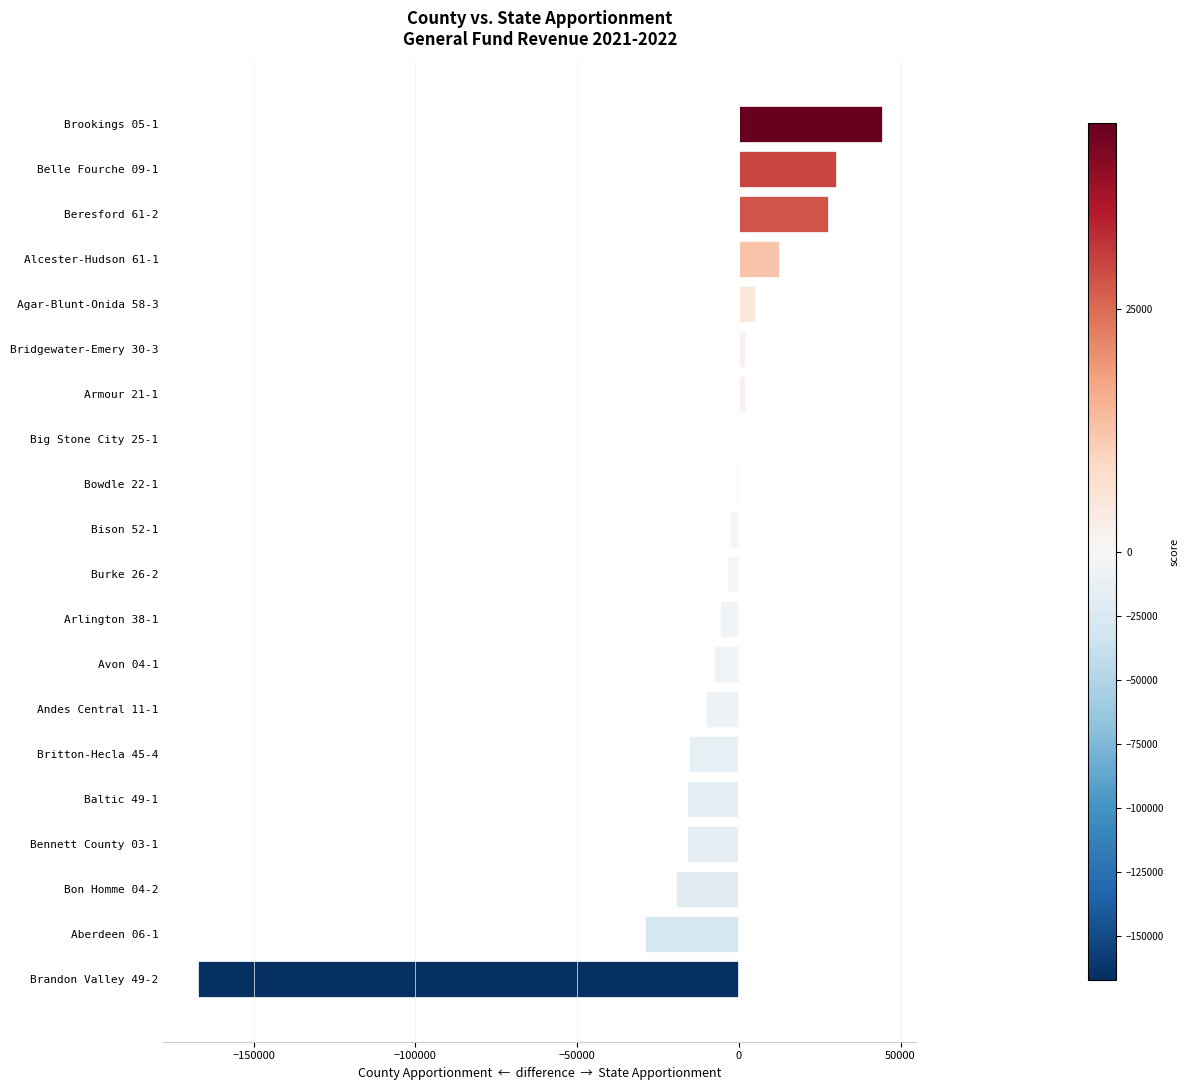

Is it true that the value at Bennett County 03-1 is -27299.3?

False